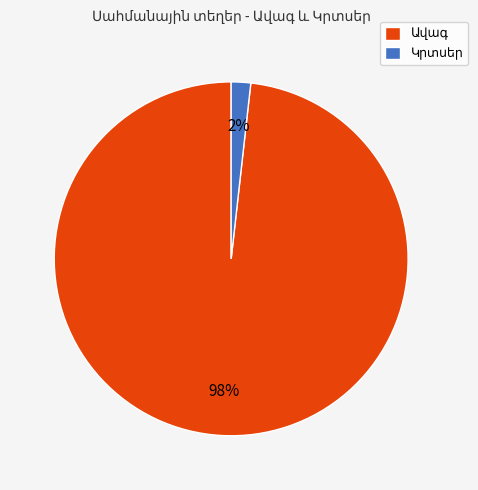

To the nearest percent, what is the average slice percentage?

50%